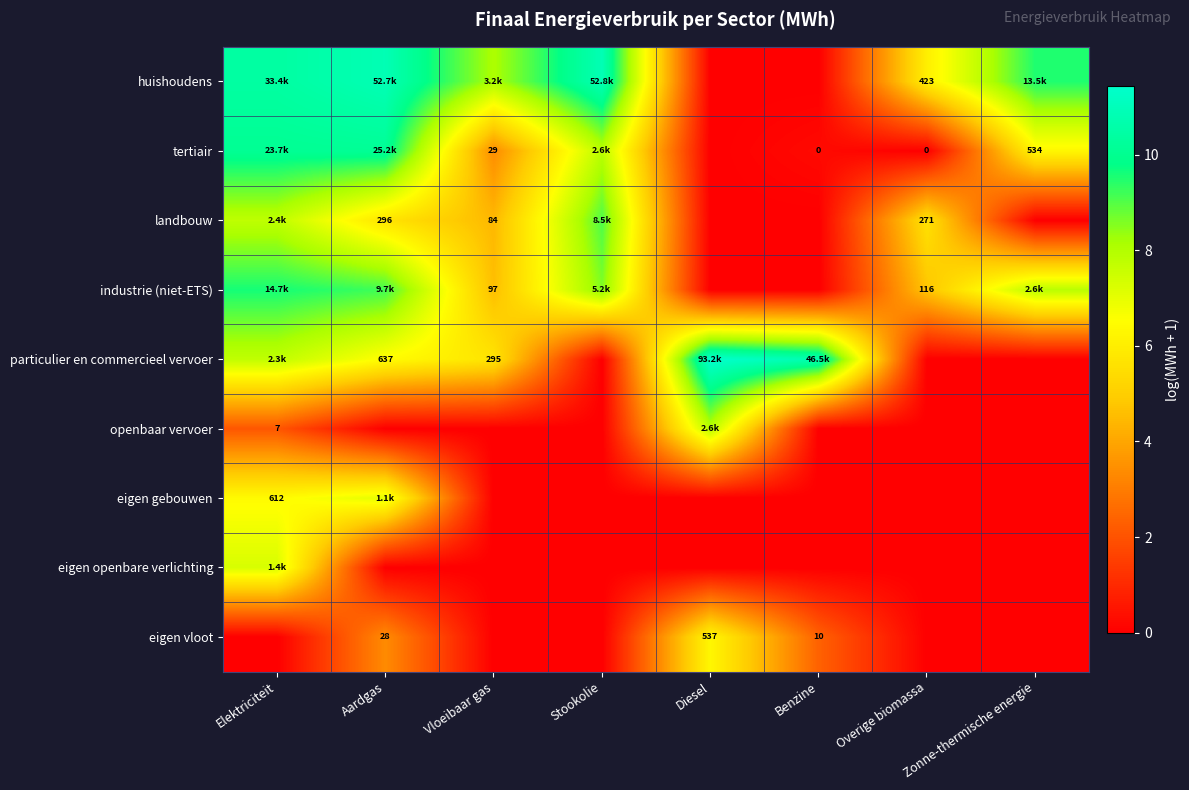

Rank the categories by landbouw value from highest to lowest.

Stookolie, Elektriciteit, Aardgas, Overige biomassa, Vloeibaar gas, Diesel, Benzine, Zonne-thermische energie